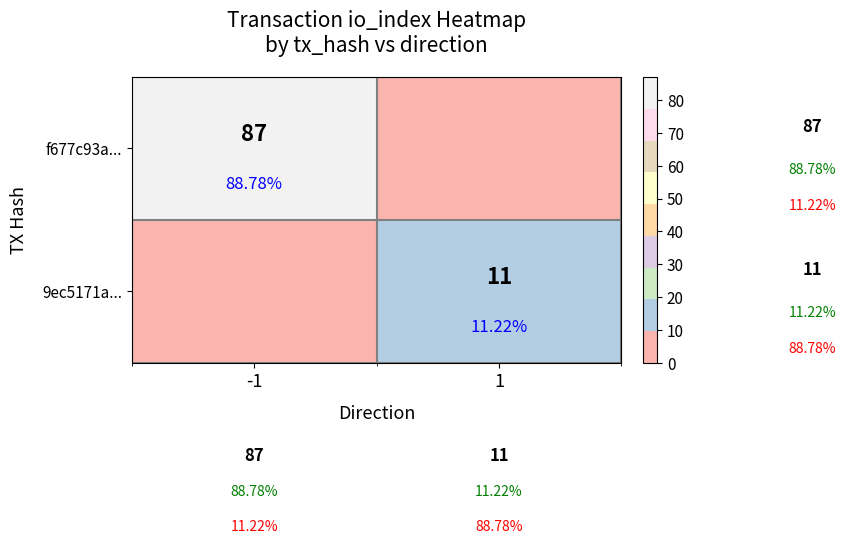

At how many categories does at least one series exceed 76?

1